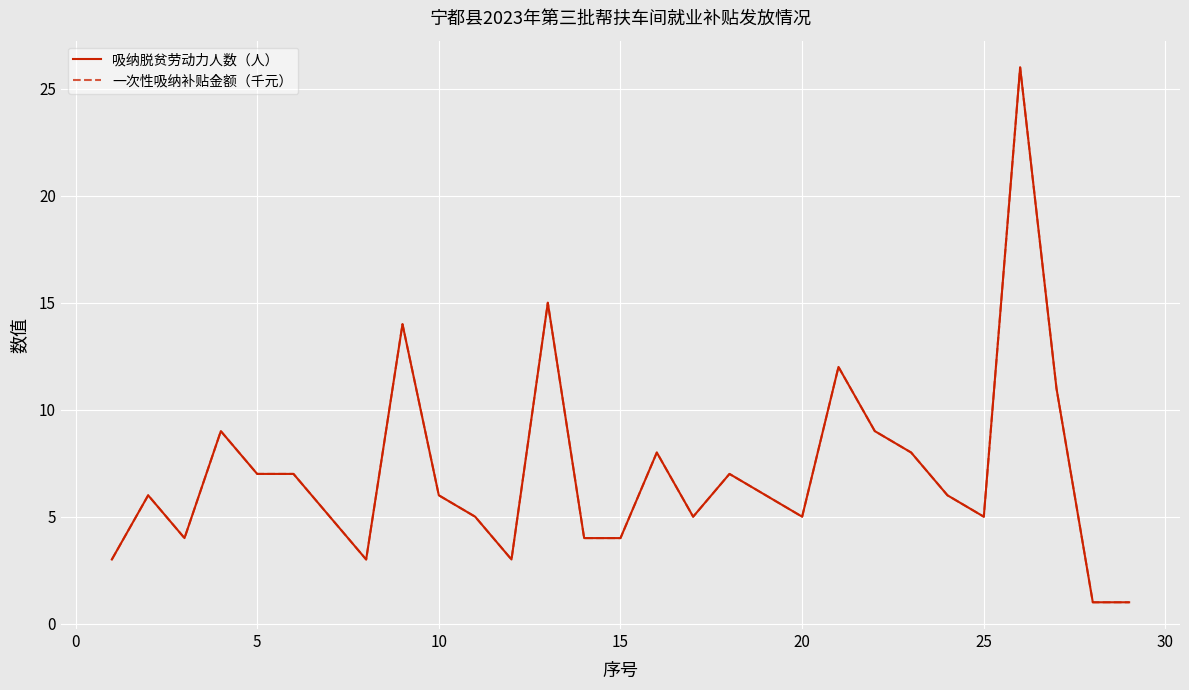

Does the chart display data point markers on the line(s)?

No